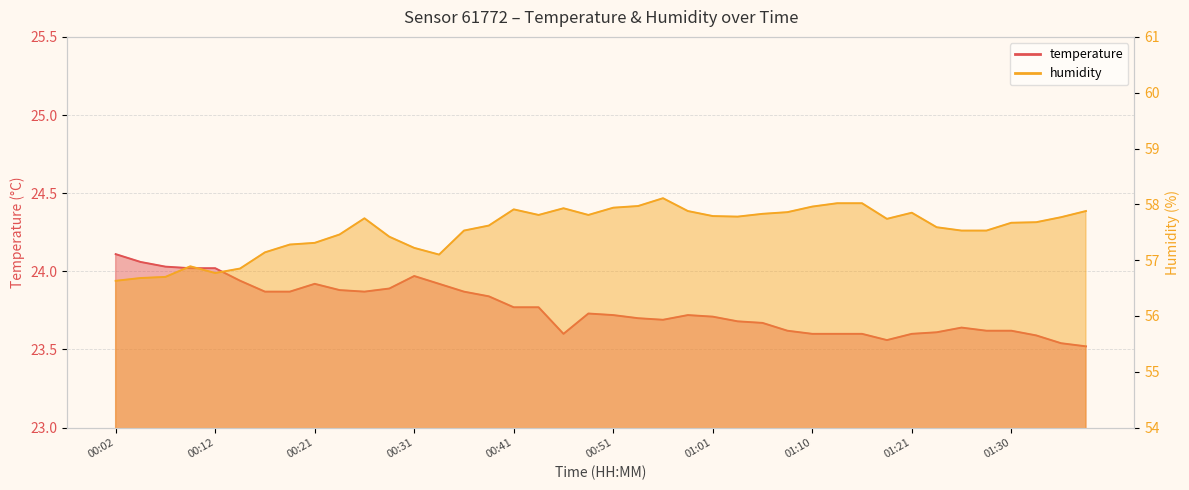

Between 01:13 and 00:34, which is larger?

00:34